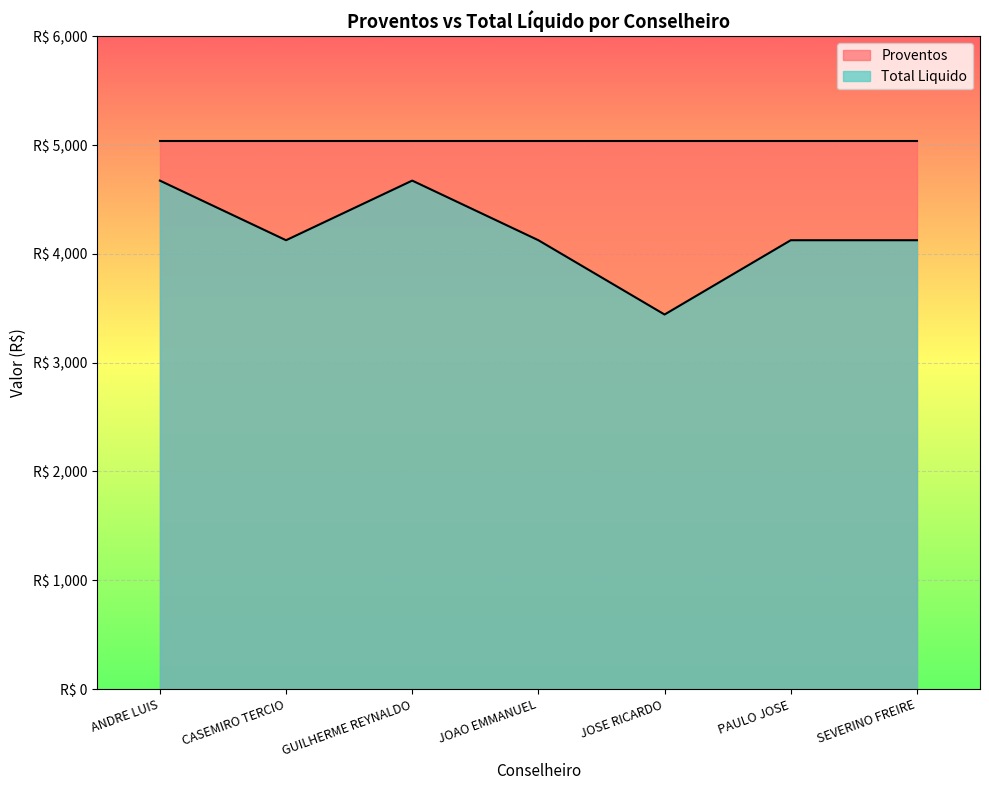

Is it true that the value at ANDRE LUIS is 3064.1?

False